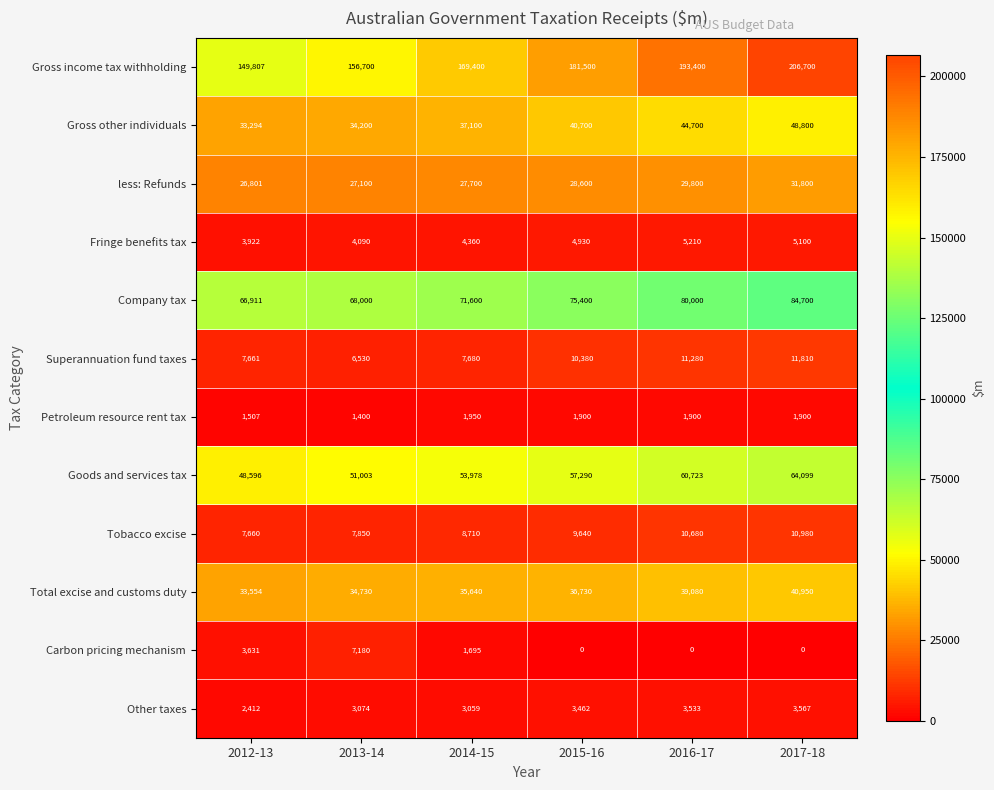

How many data points does each series have?

6